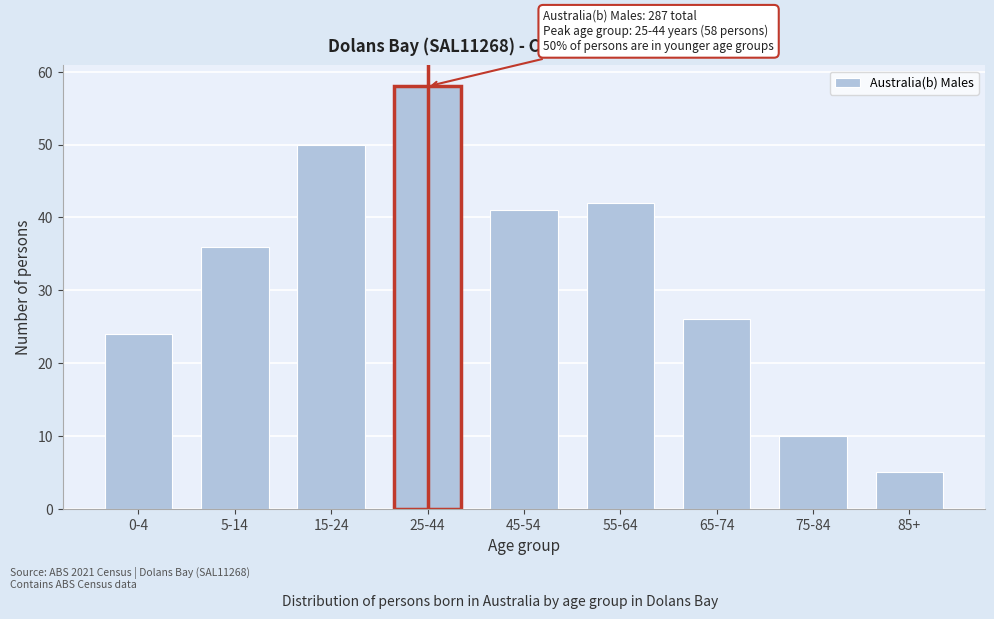

Reading left to right, list all the values displayed in this chart.

0-4=24	5-14=36	15-24=50	25-44=58	45-54=41	55-64=42	65-74=26	75-84=10	85+=5